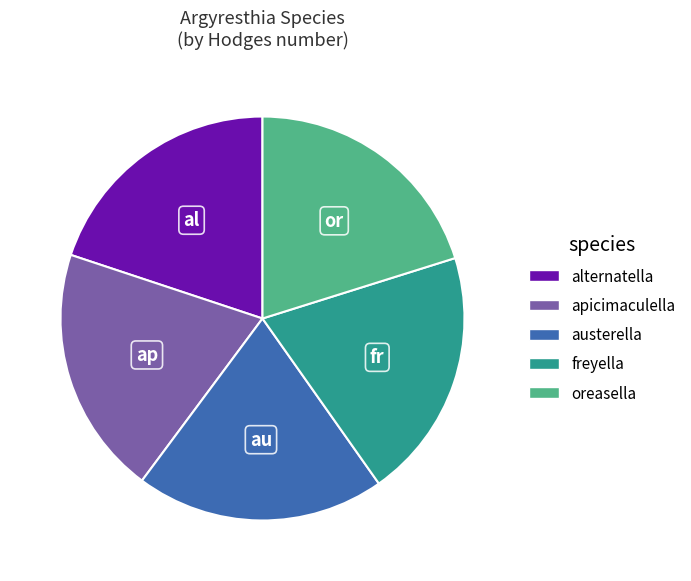

Do freyella and apicimaculella together represent more than half of the pie?

No